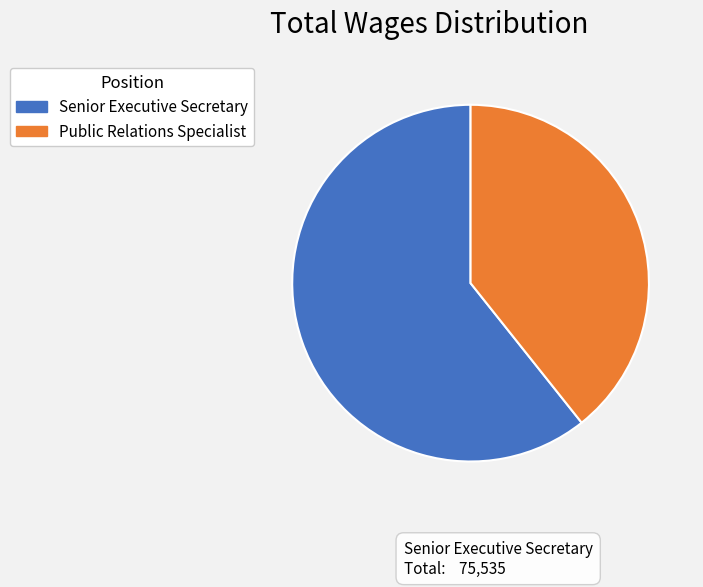

Count the number of slices in the pie.

2